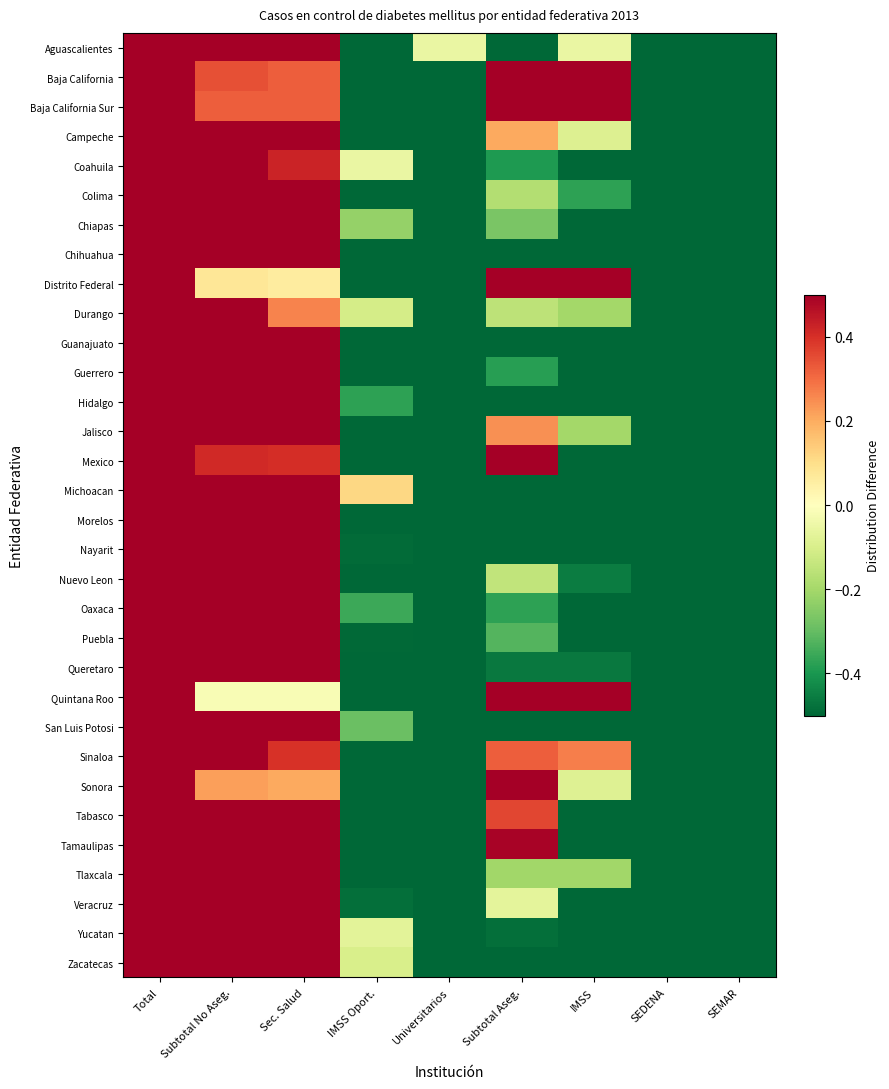

Which label corresponds to the largest value in the chart?

Total